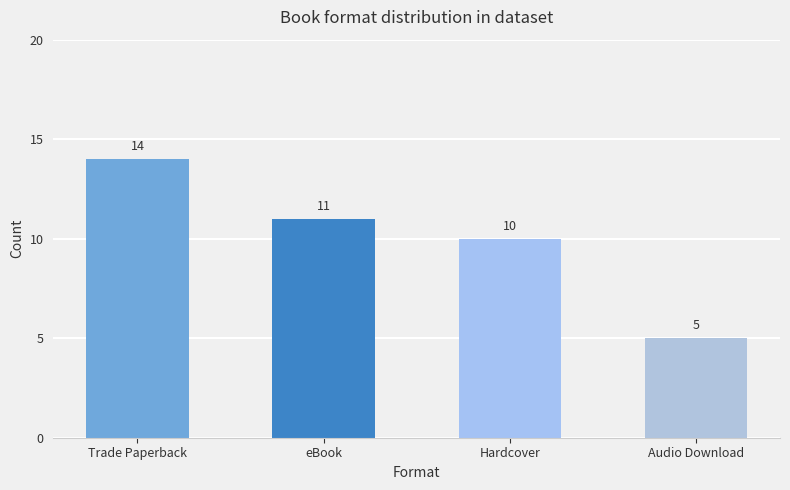

List the labels in order of value, largest first.

Trade Paperback, eBook, Hardcover, Audio Download